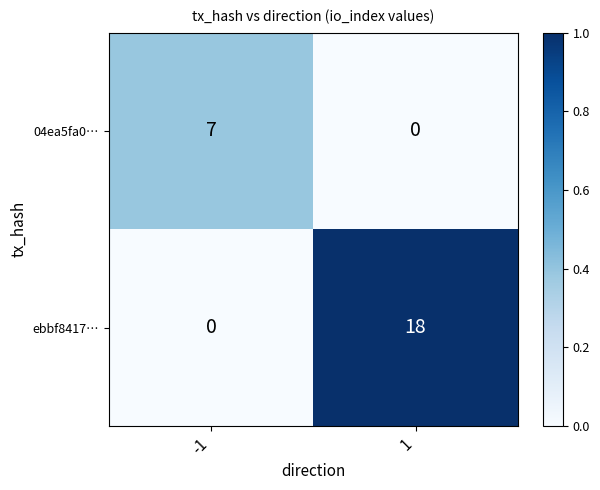

Is it true that 04ea5fa0… equals 11 at -1?

False